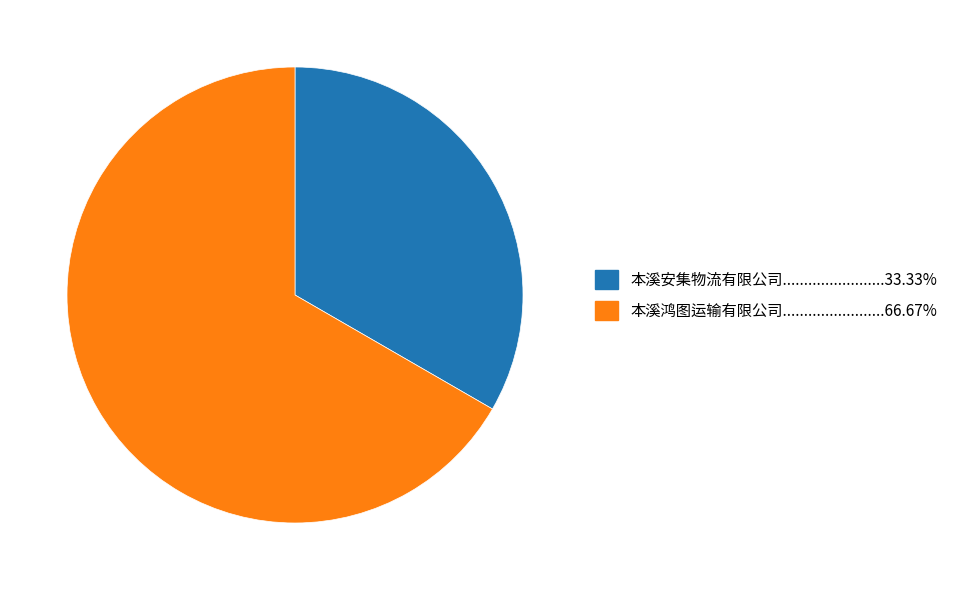

How many segments does this pie chart have?

2